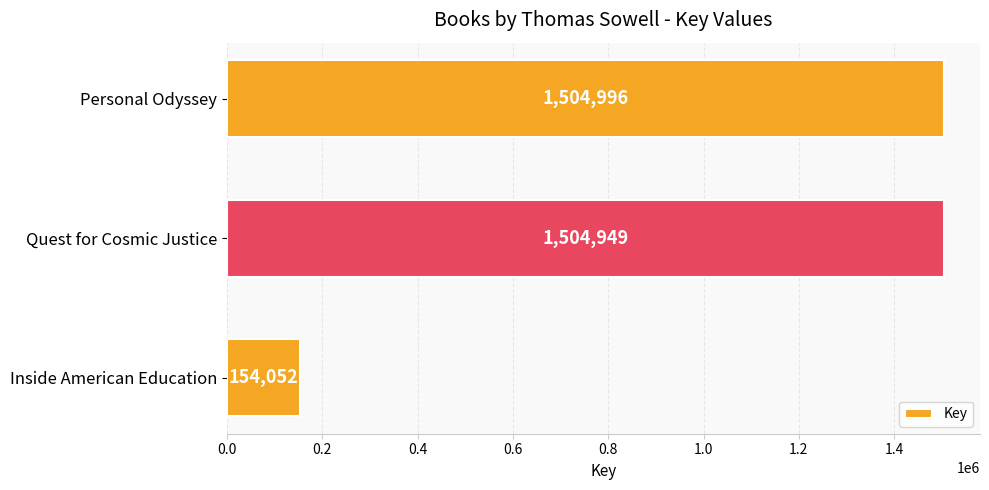

List the labels in order of value, largest first.

Personal Odyssey, Quest for Cosmic Justice, Inside American Education